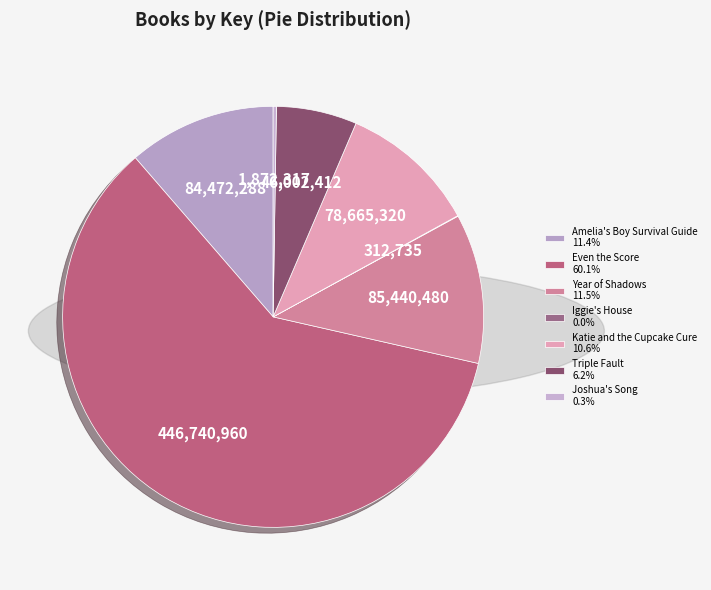

To the nearest percent, what percentage of the pie is Katie and the Cupcake Cure?

11%